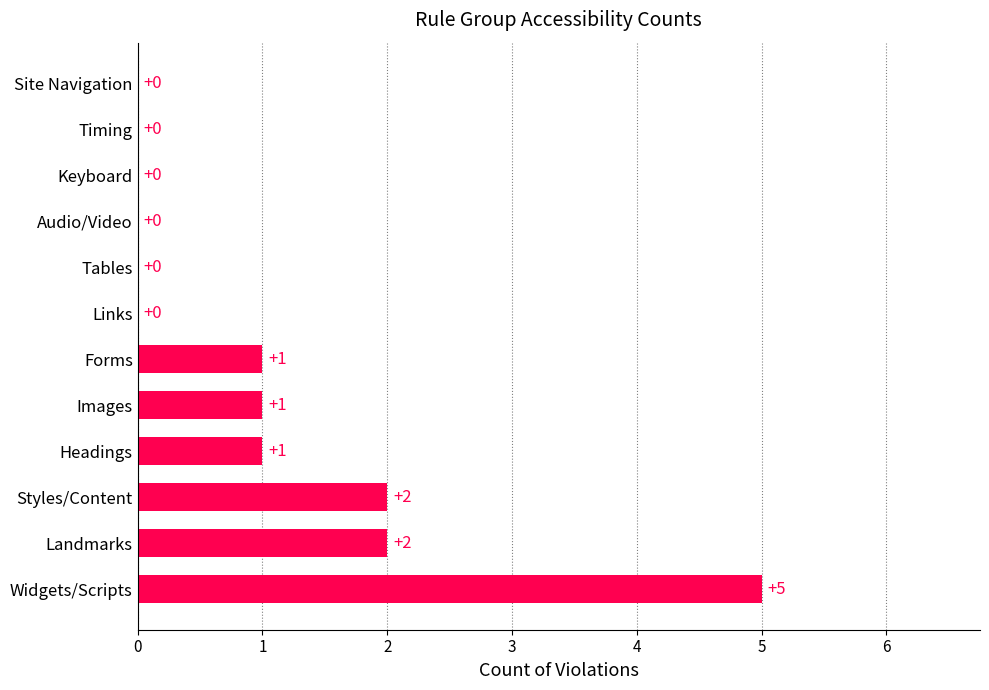

Reading bottom to top, extract all data points from this chart.

Widgets/Scripts=5	Landmarks=2	Styles/Content=2	Headings=1	Images=1	Forms=1	Links=0	Tables=0	Audio/Video=0	Keyboard=0	Timing=0	Site Navigation=0